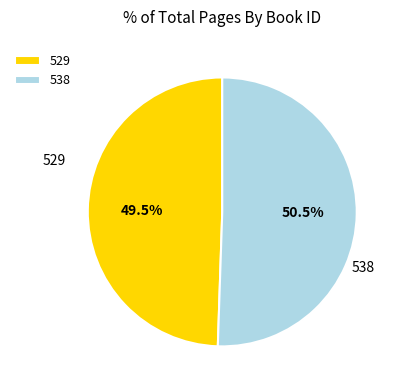

Does 538 represent more than half of the total?

Yes